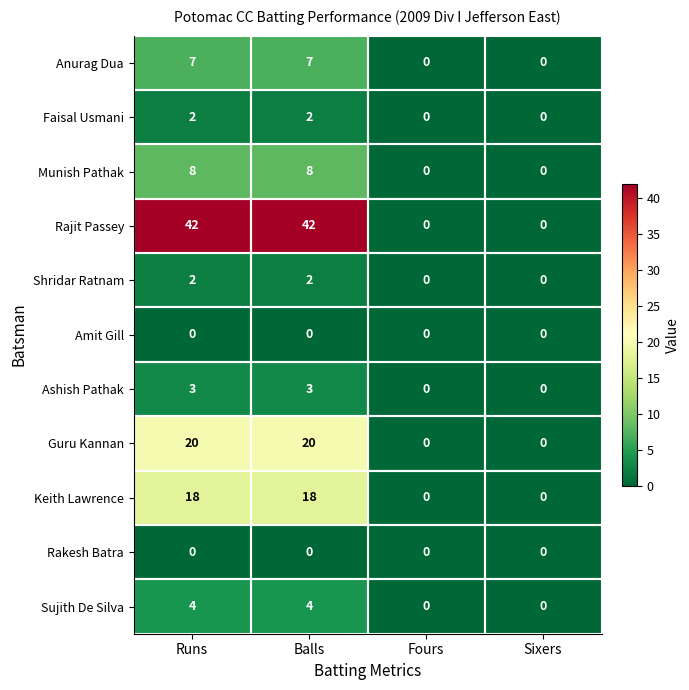

Count the Anurag Dua values in the range 0 to 7.

4